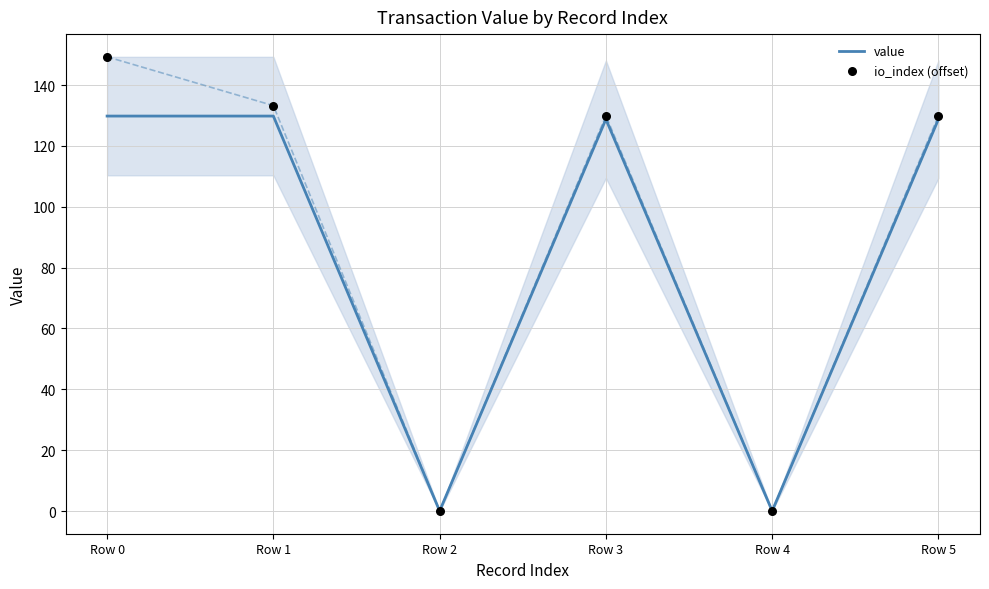

Which series has the widest spread of Y values?

io_index (offset)